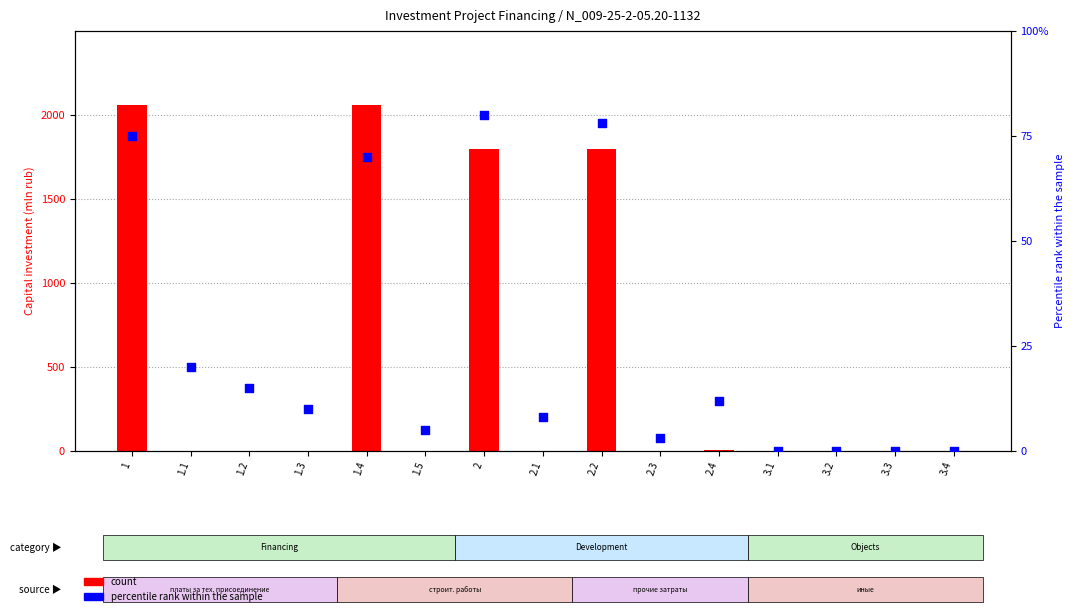

Which series has the largest Y range (max minus min)?

percentile rank within the sample